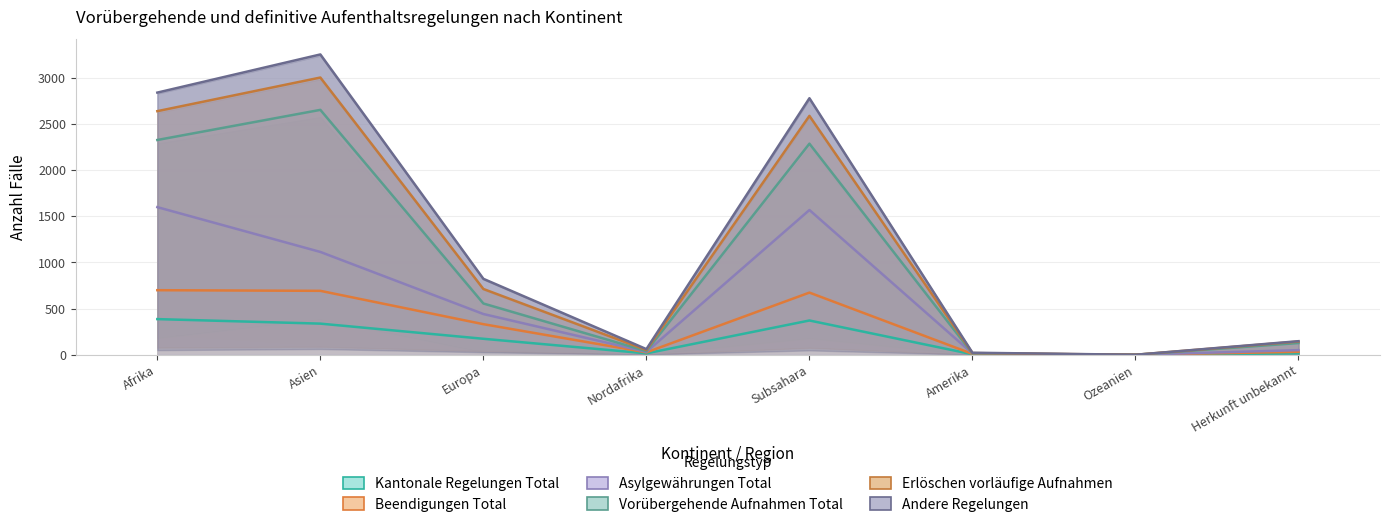

What is the label of the 6th point from the left?

Amerika